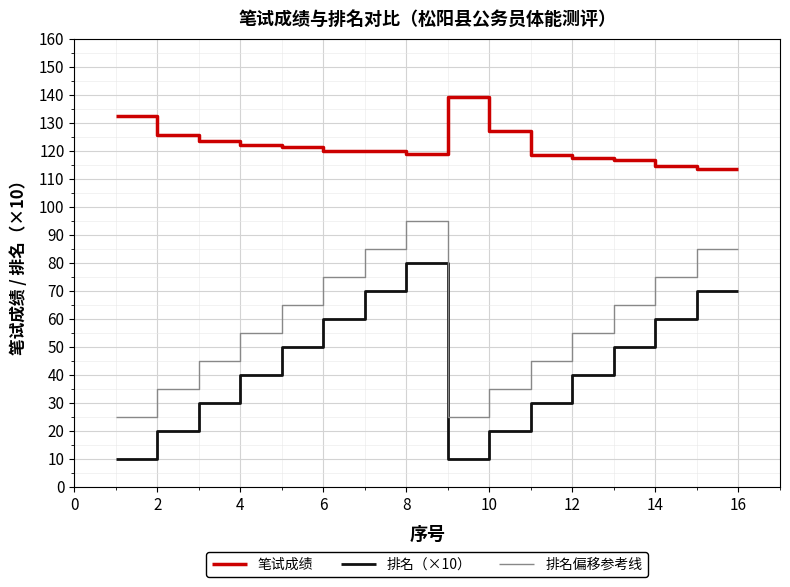

What is the highest value of the 笔试成绩 series?

139.0